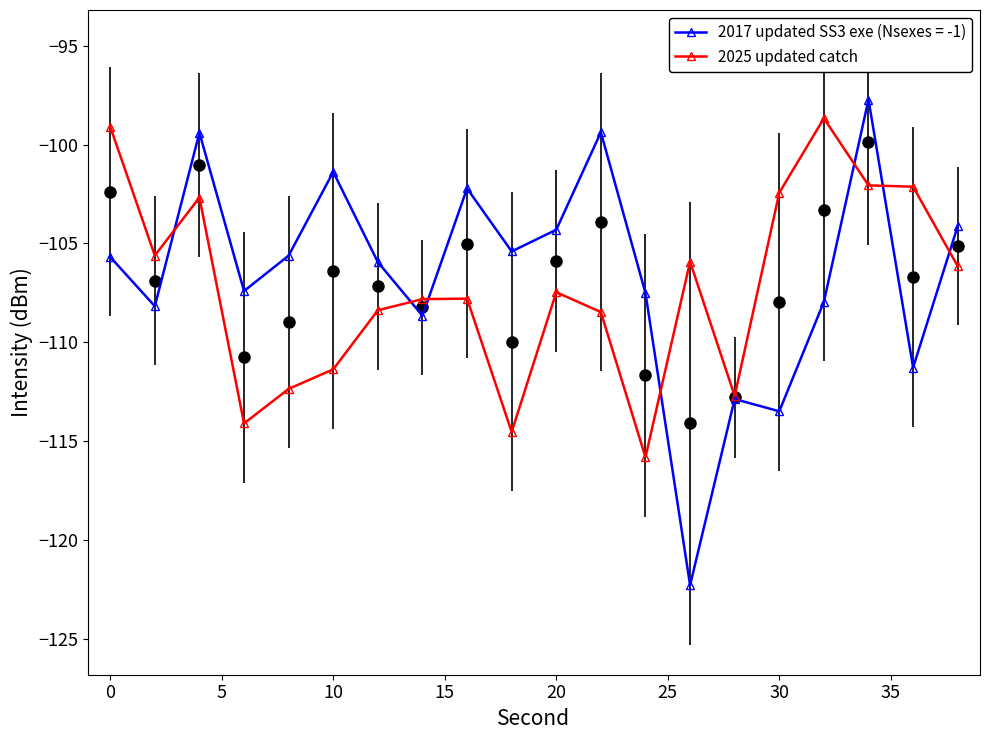

Reading right to left, transcribe all the data shown in this chart.

-106.1	-102.1	-102.1	-98.7	-102.4	-112.7	-105.9	-115.8	-108.5	-107.5	-114.5	-107.8	-107.8	-108.4	-111.4	-112.4	-114.1	-102.7	-105.6	-99.1